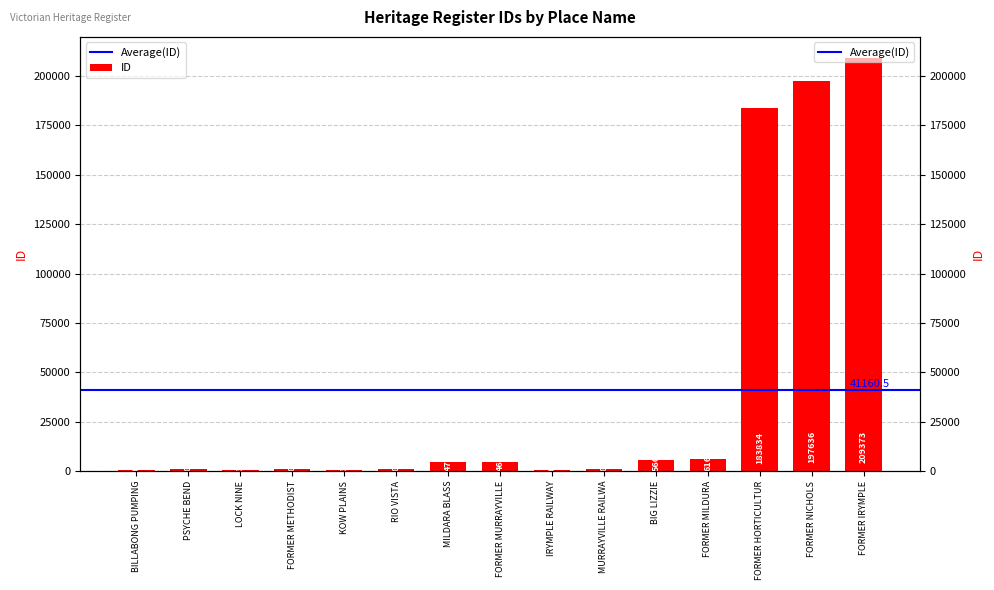

What is the label of the 13th bar from the right?

LOCK NINE